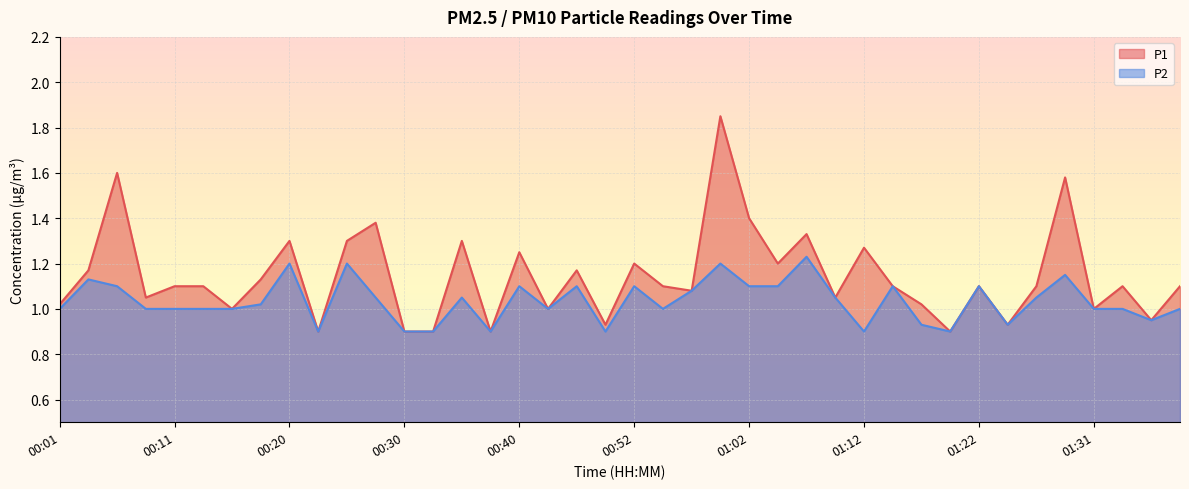

True or false: P2 and P1 intersect in this chart.

False